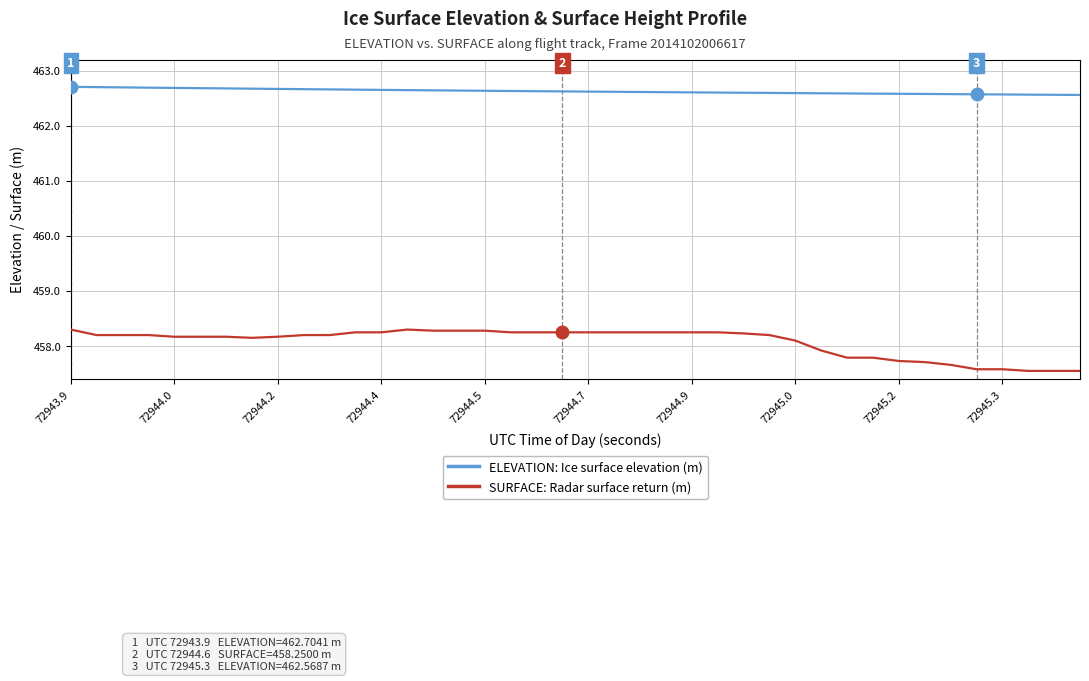

Rank the series by their average value, from highest to lowest.

ELEVATION: Ice surface elevation (m), SURFACE: Radar surface return (m)